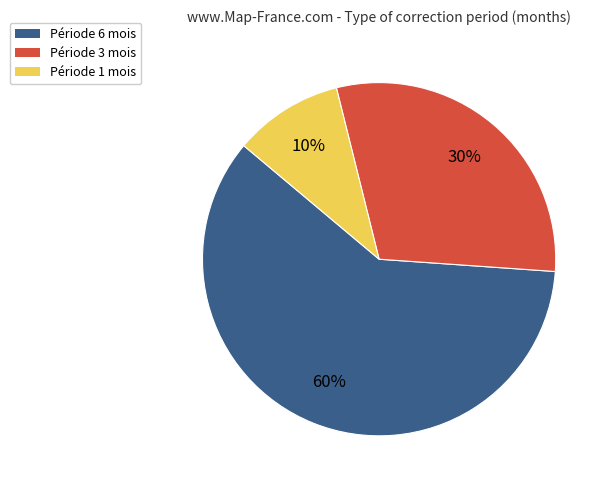

Rank the categories by value from lowest to highest.

Période 1 mois, Période 3 mois, Période 6 mois